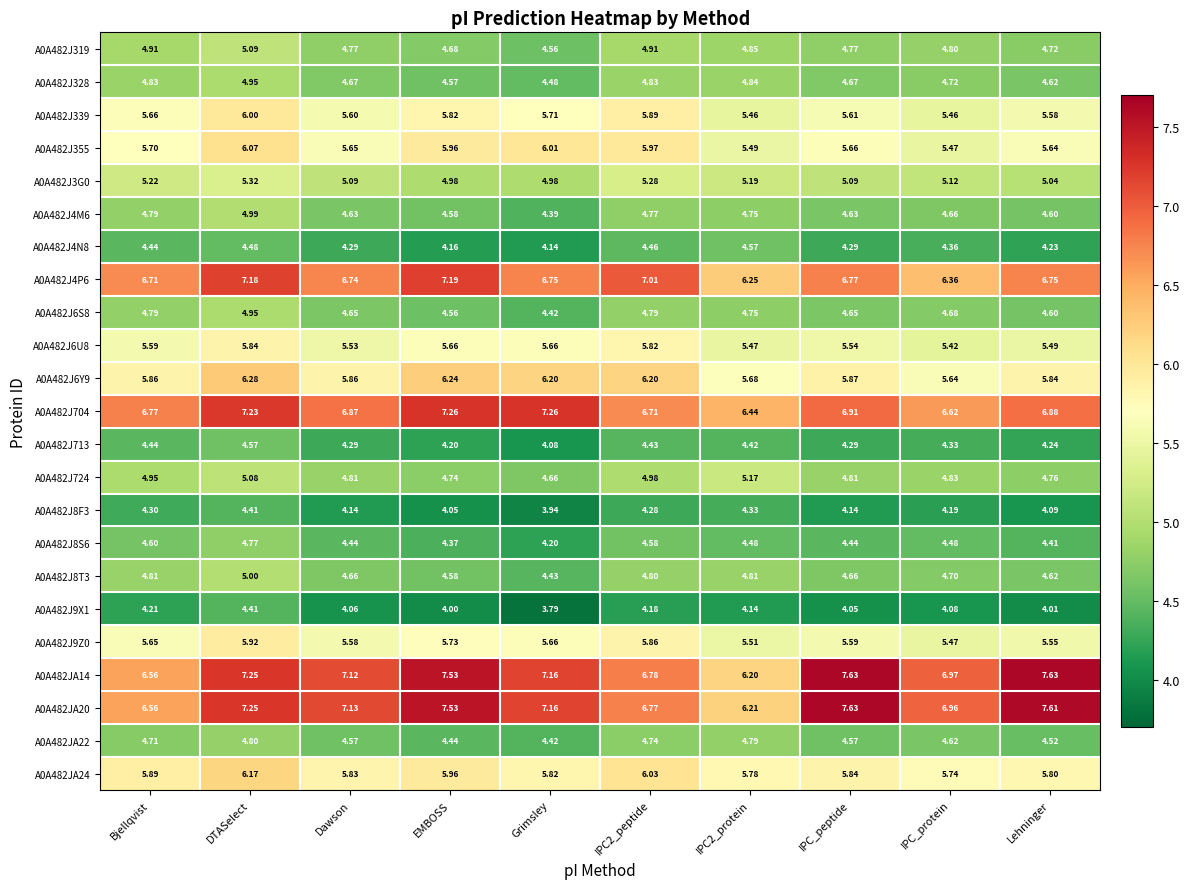

Is the value of A0A482J724 at Dawson greater than the value of A0A482JA24 at Lehninger?

No